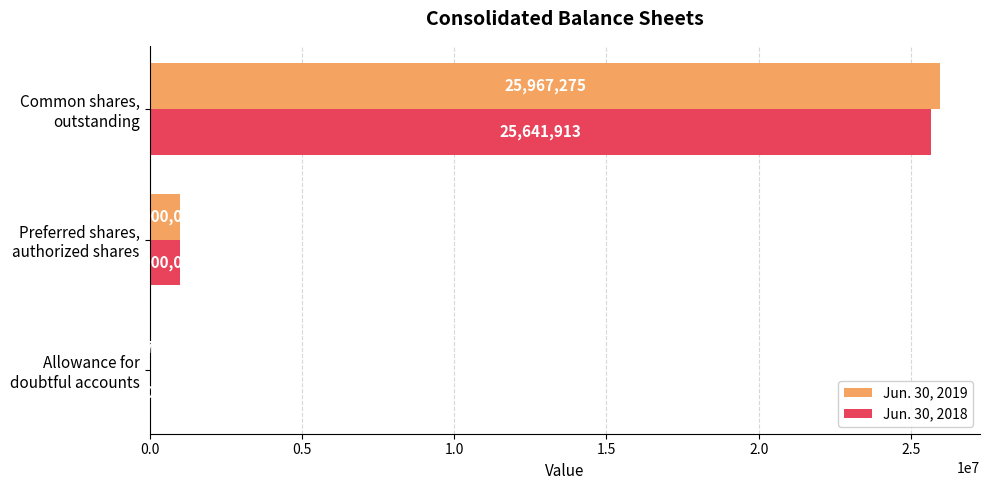

What is the maximum value shown in the chart?

25967275